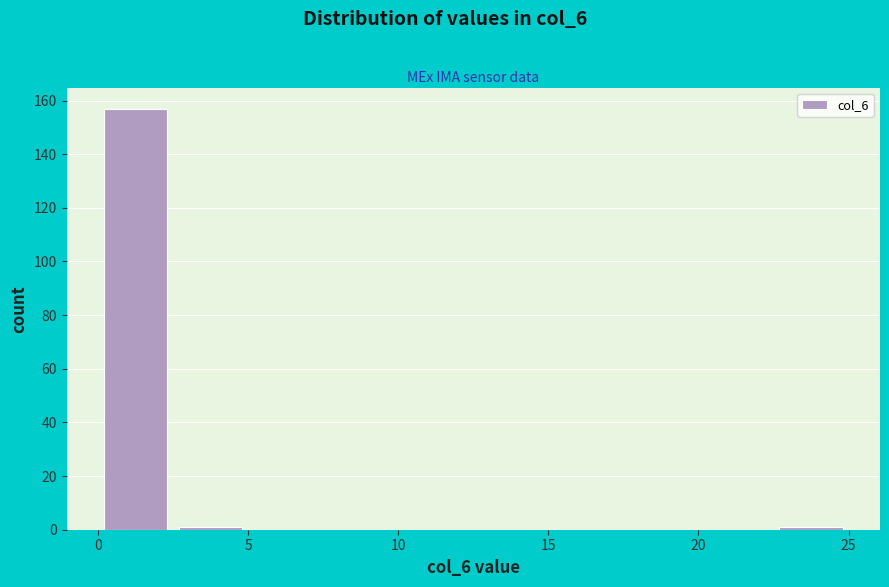

Reading left to right, transcribe this chart: for each bar, give the range it covers on the x-axis and its height. The values are not printed on the chart, so give them approximately, as read against the axis.

0.0 to 2.5: 158
2.5 to 5.0: under 2
5.0 to 7.5: 0
7.5 to 10.0: 0
10.0 to 12.5: 0
12.5 to 15.0: 0
15.0 to 17.5: 0
17.5 to 20.0: 0
20.0 to 22.5: 0
22.5 to 25.0: under 2